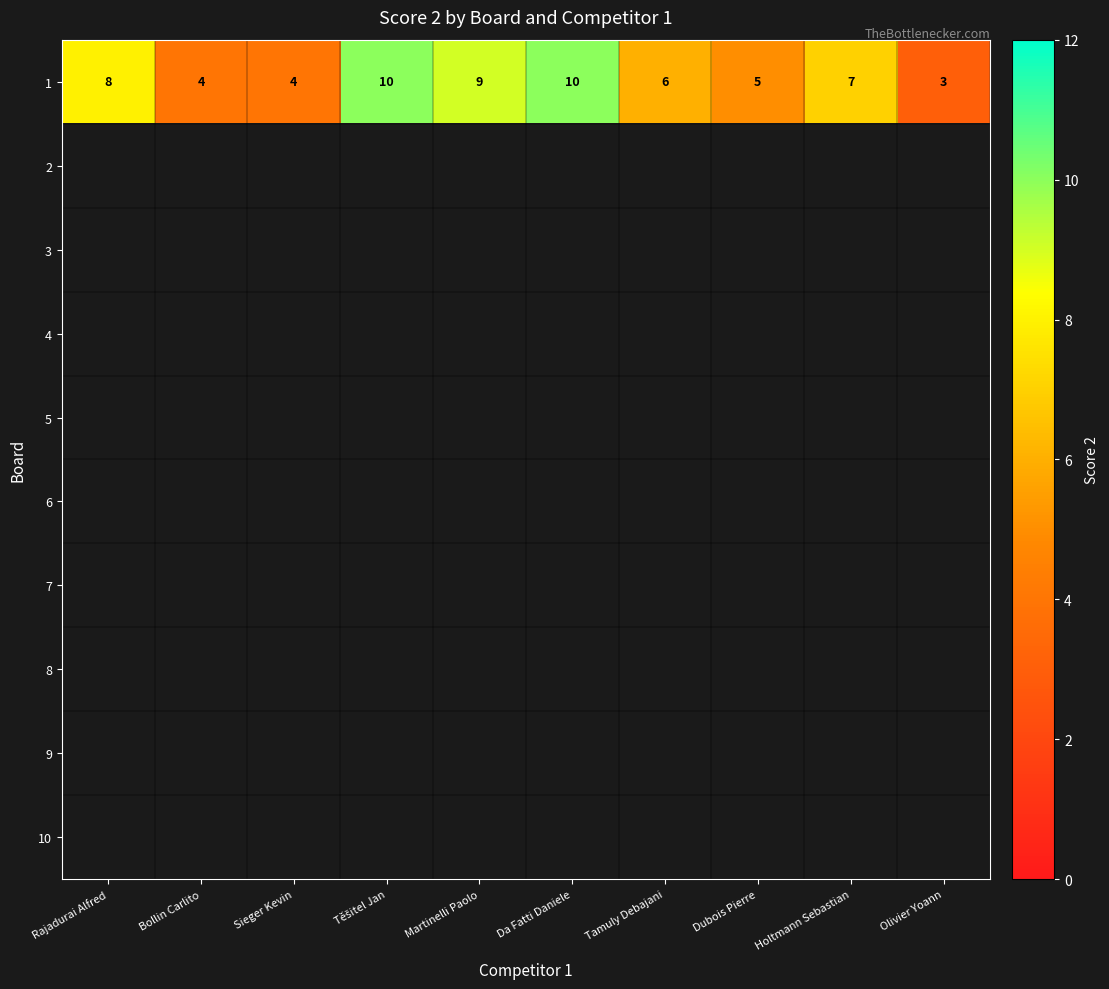

Between Bollin Carlito and Rajadurai Alfred, which is larger?

Rajadurai Alfred